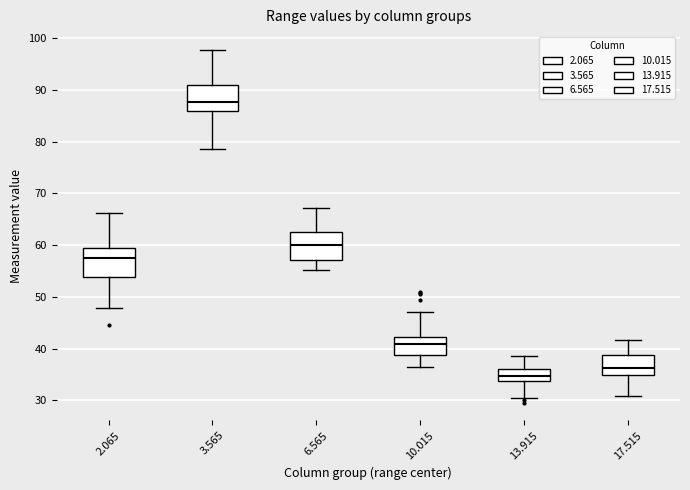

Where does the median line of the box at x = 6.565 sit on the y-axis? The values are not printed on the chart, so give them approximately, as read against the axis.

60